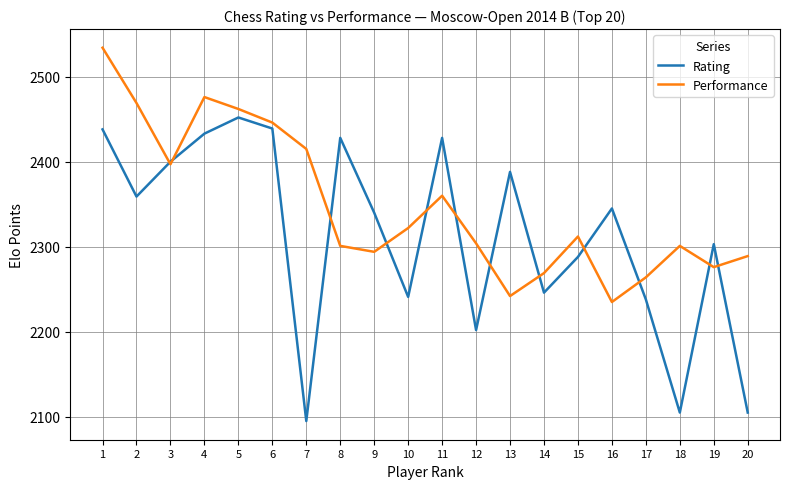

The Rating series shows 2345 at 16. True or false?

True